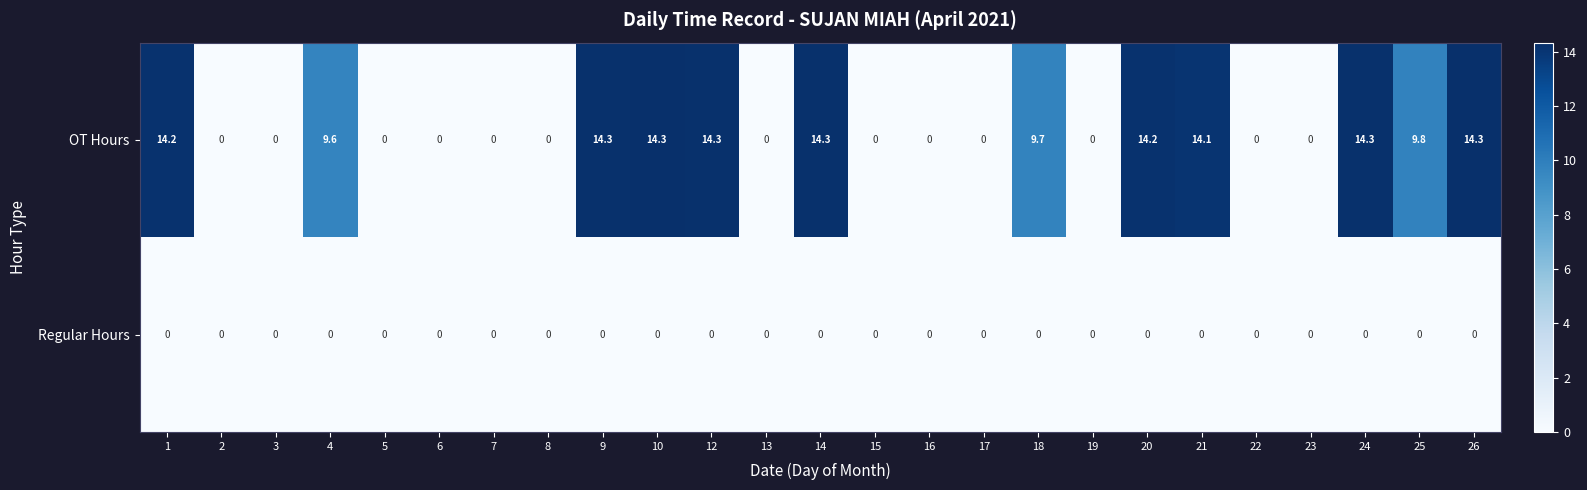

Which series has the largest total across all categories?

OT Hours